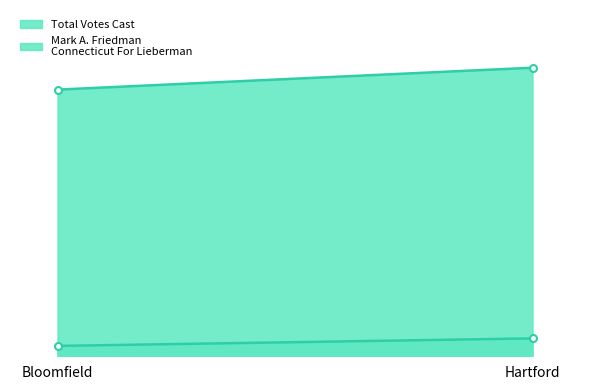

How many data points does each series have?

2